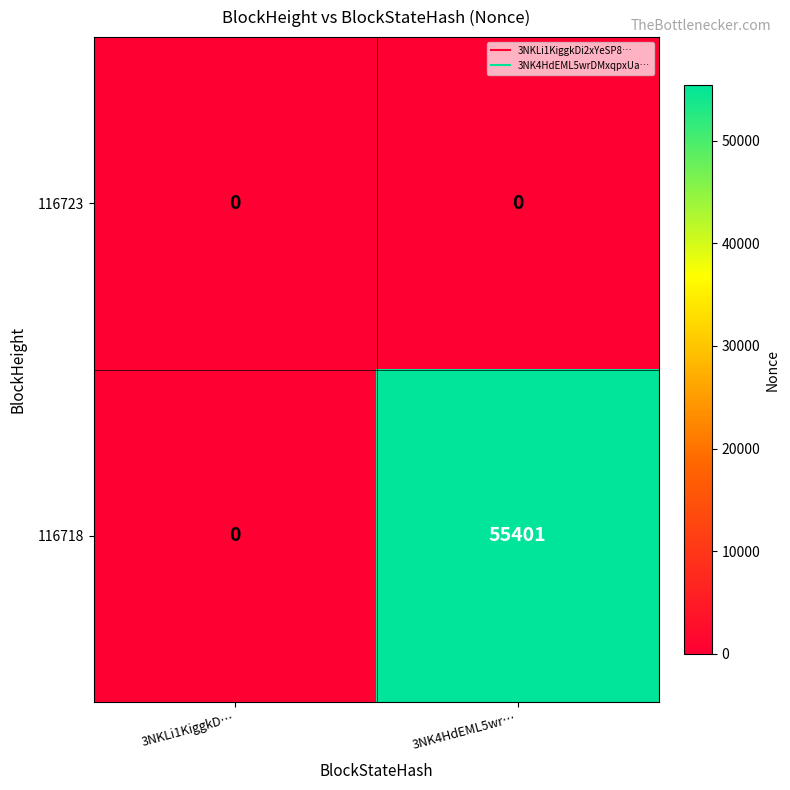

Which series has the largest range (max minus min)?

116718